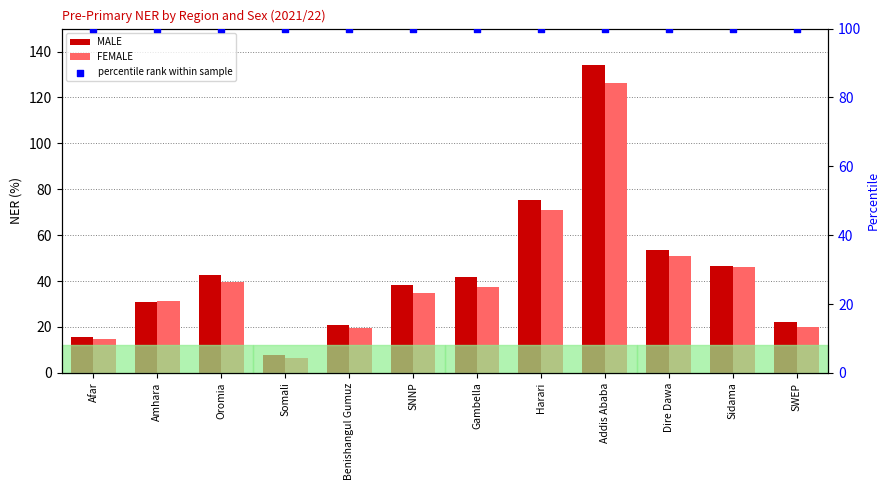

Which series contains the highest Y value?

MALE